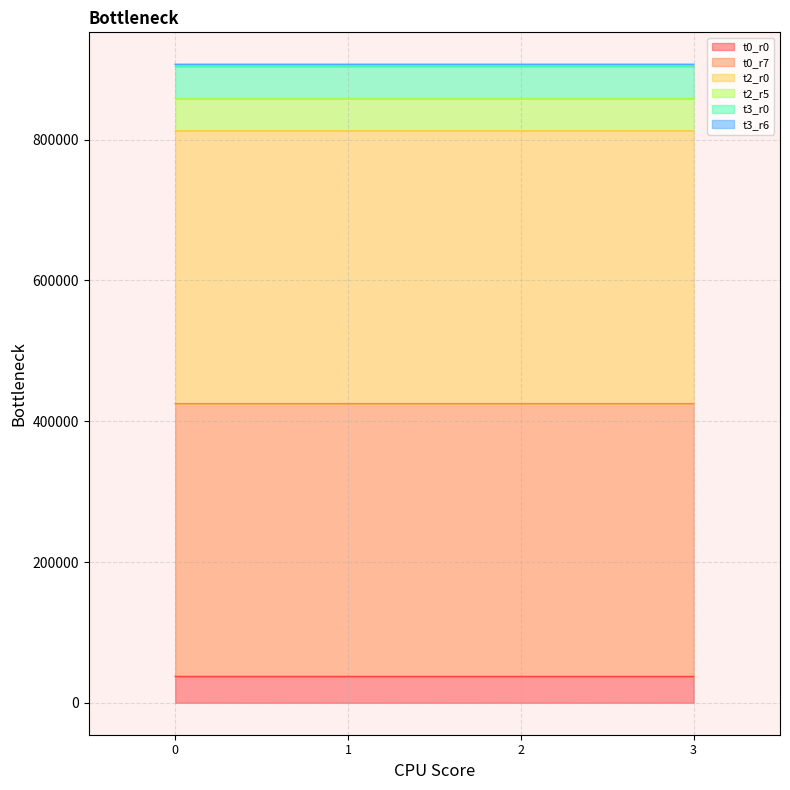

At how many categories does at least one series exceed 760625?

4